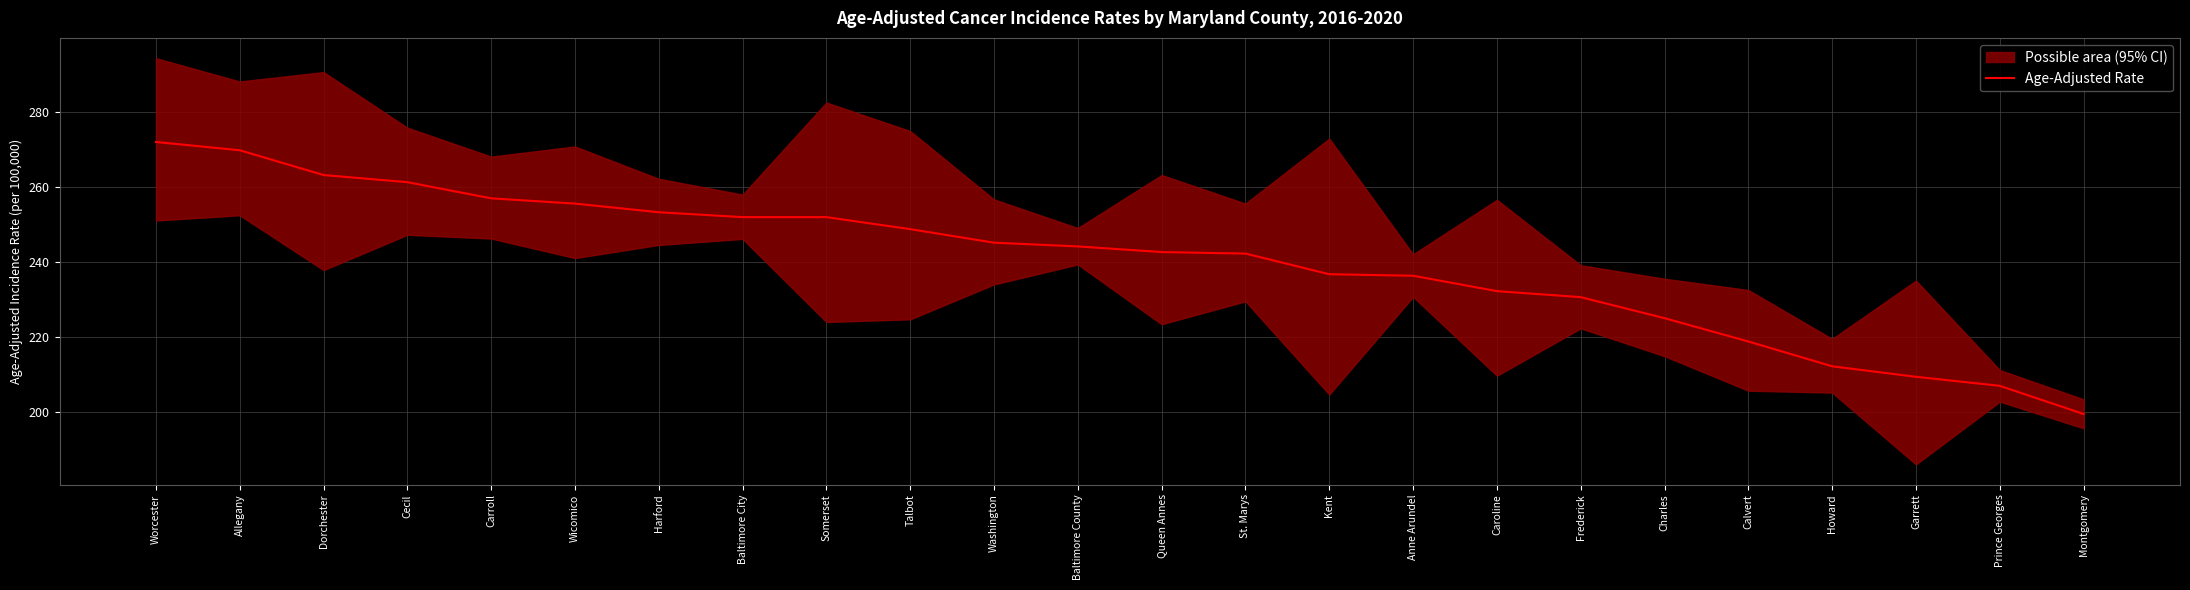

Rank the categories by value from lowest to highest.

Montgomery, Prince Georges, Garrett, Howard, Calvert, Charles, Frederick, Caroline, Anne Arundel, Kent, St. Marys, Queen Annes, Baltimore County, Washington, Talbot, Baltimore City, Somerset, Harford, Wicomico, Carroll, Cecil, Dorchester, Allegany, Worcester